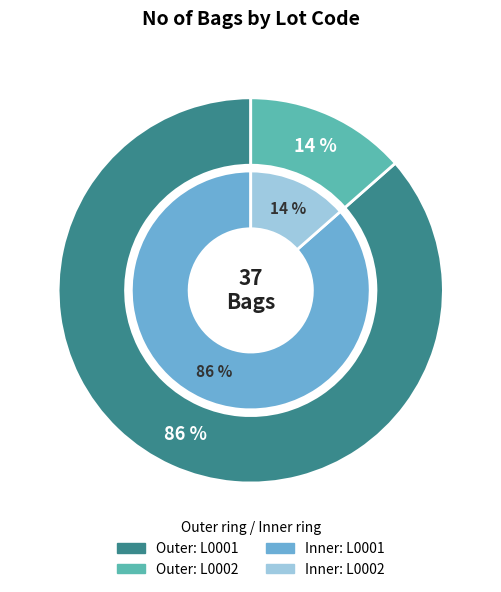

What is the majority slice?

L0001